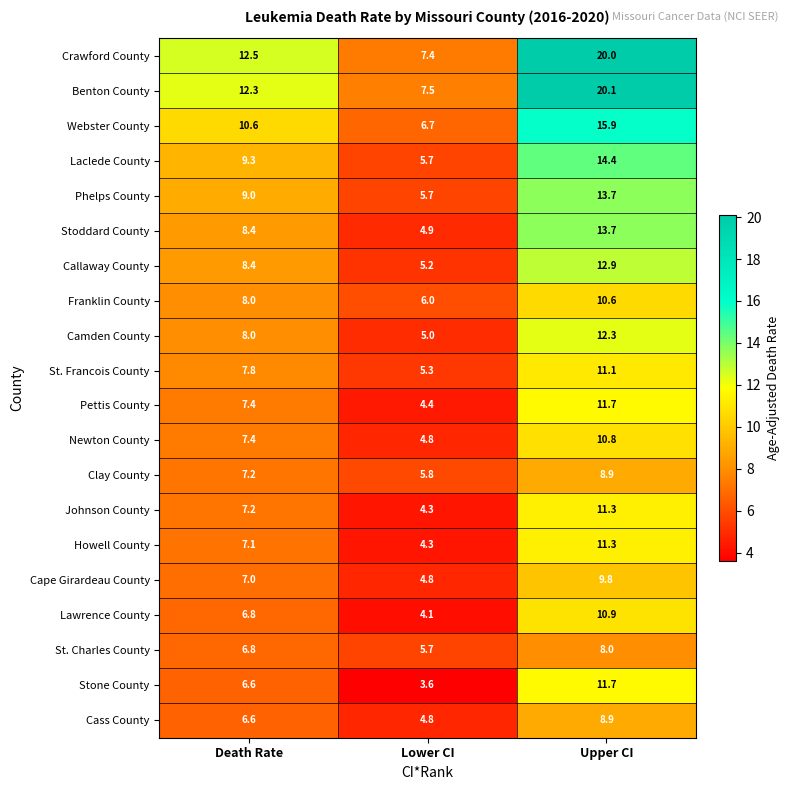

What is the maximum value shown in the chart?

20.1